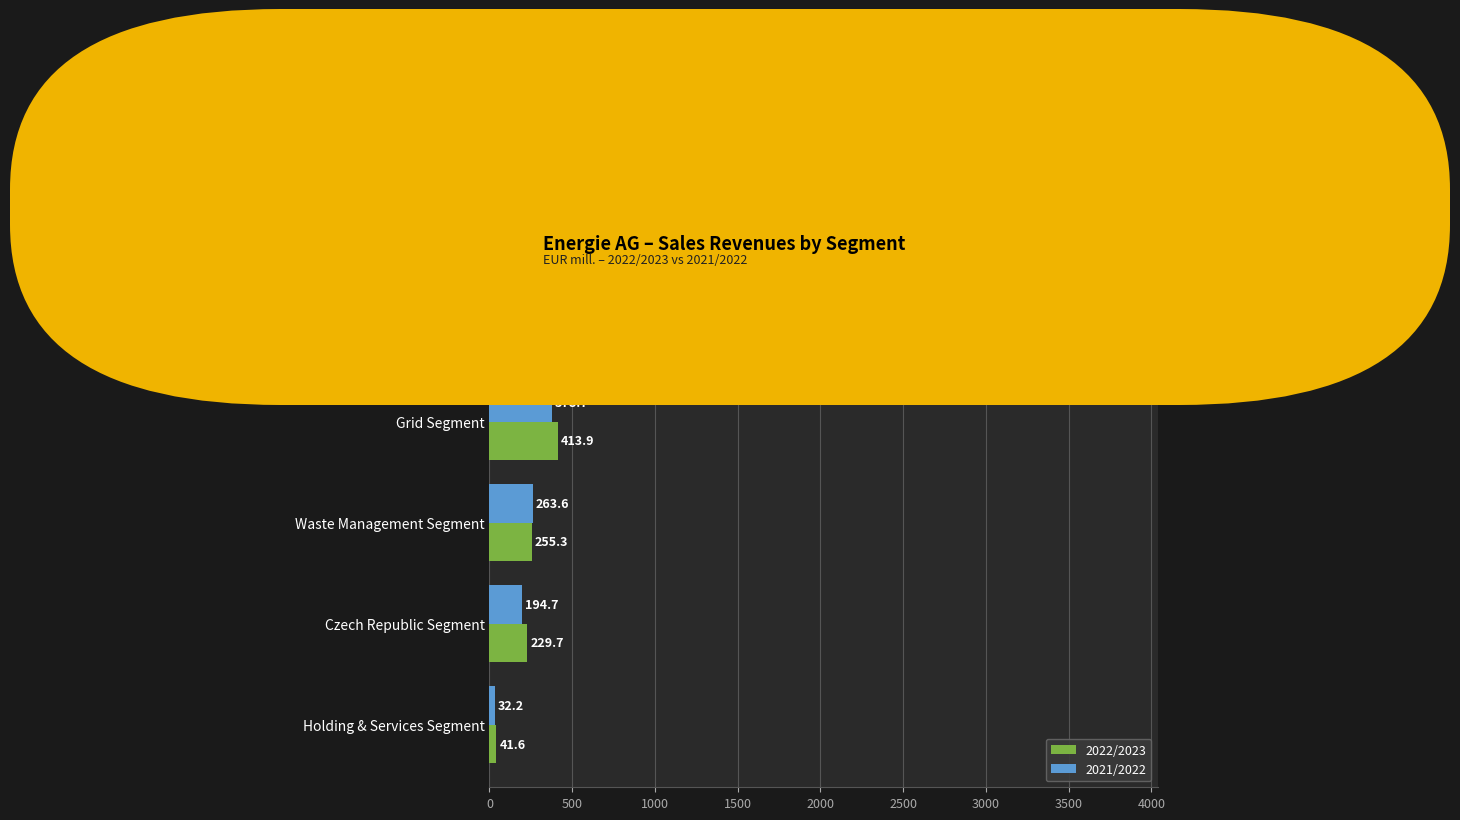

Which series has the largest total across all categories?

2022/2023